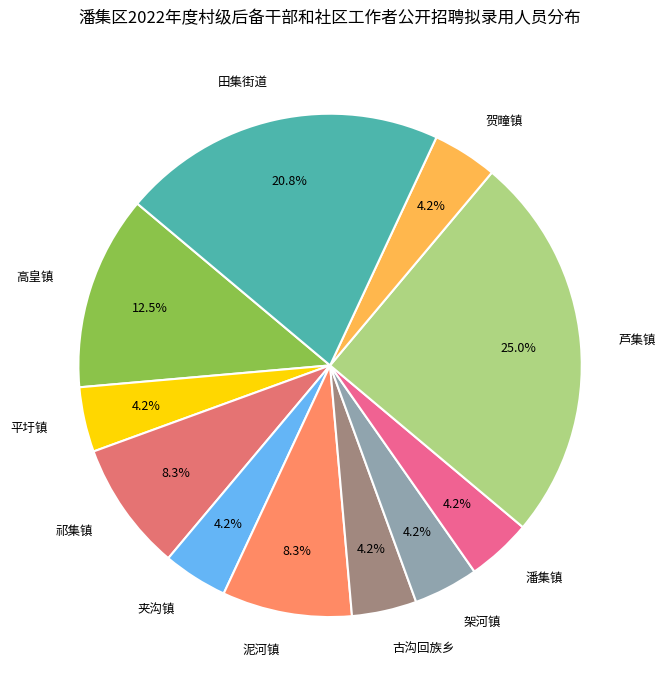

What is the largest slice in the pie chart?

芦集镇